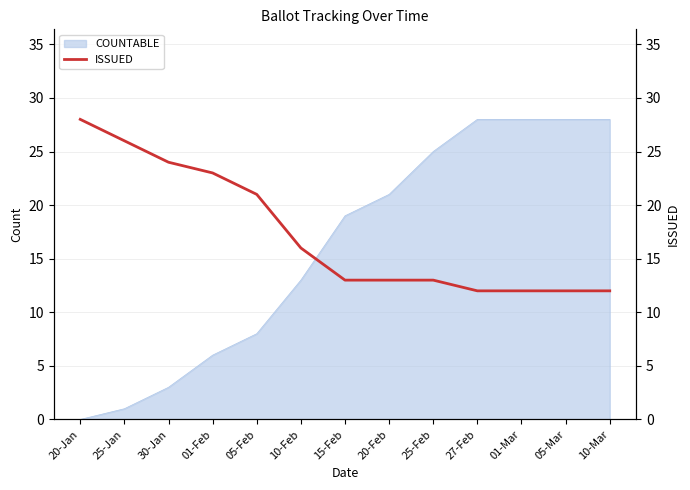

At which label is COUNTABLE closest to 14?

10-Feb